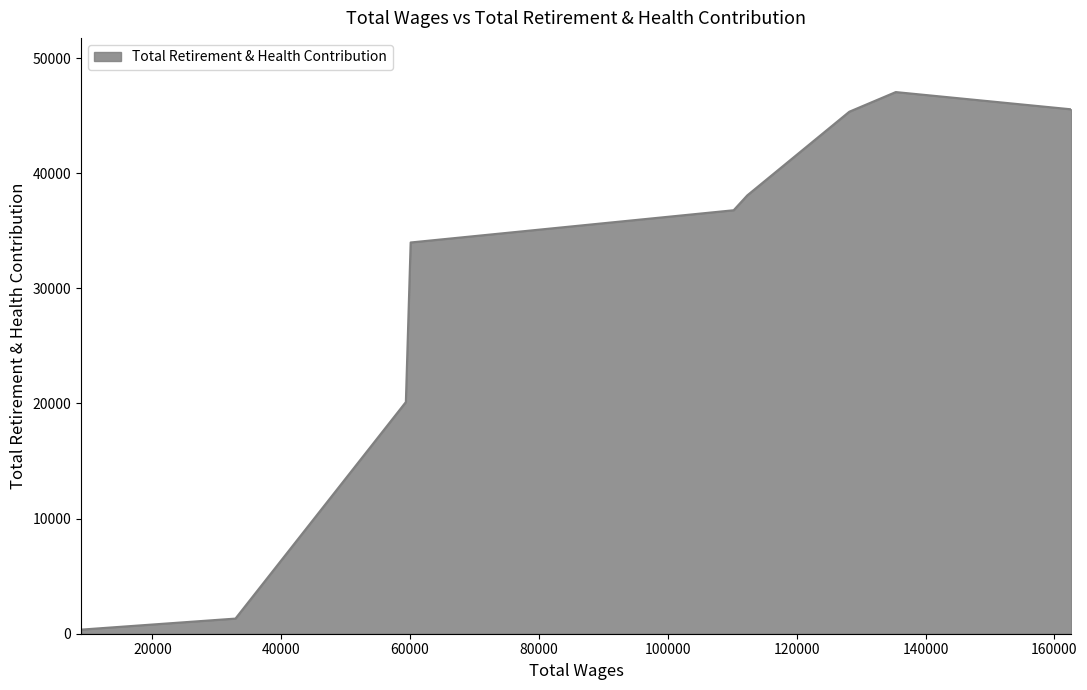

What is the difference between the maximum and minimum values?

46690